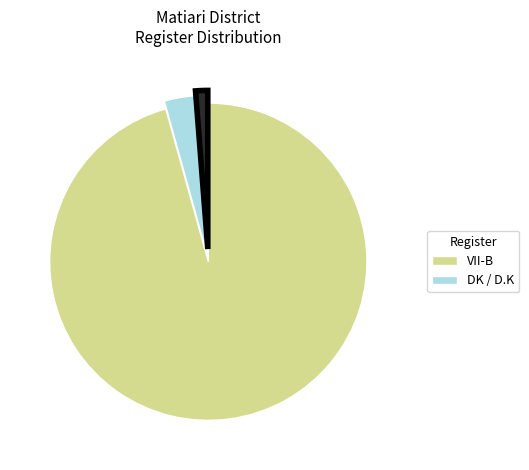

Is there a majority slice in this chart?

Yes